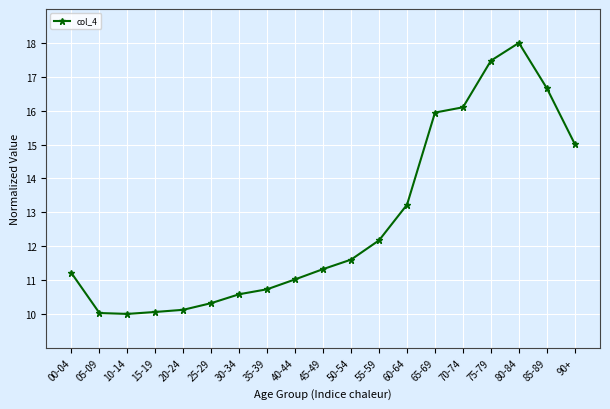

What is the approximate value at 30-34?

10.6